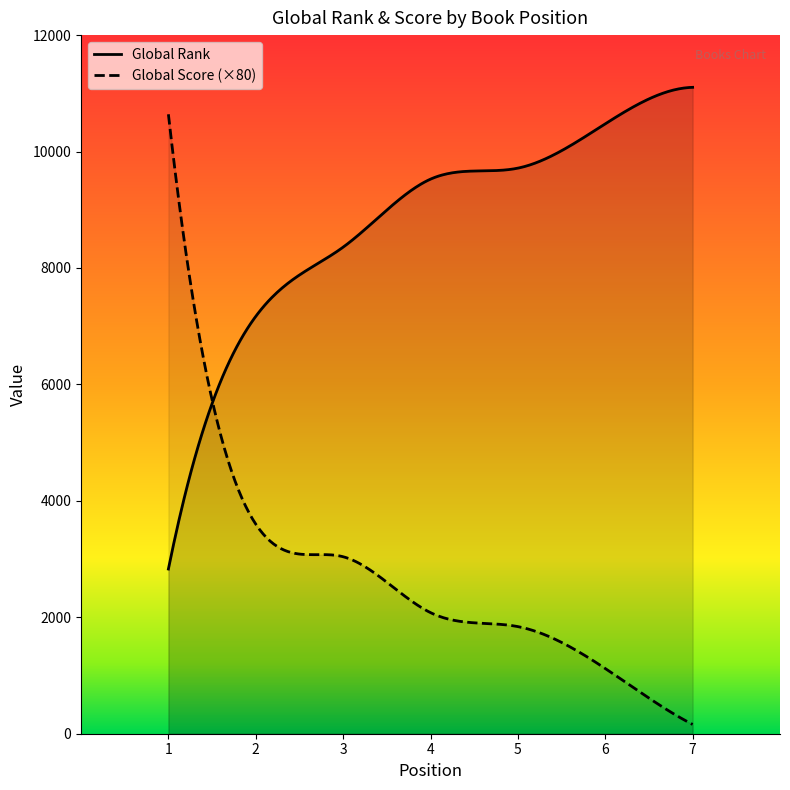

At which label is Global Rank closest to 6966?

2